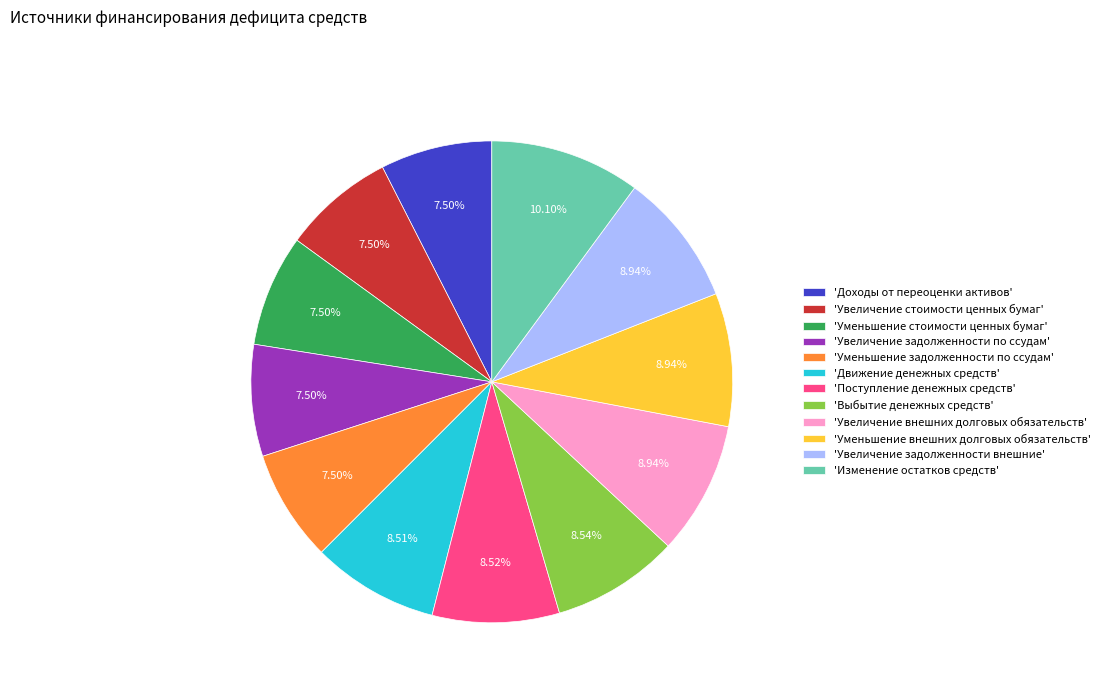

What is the ratio of the value at 'Уменьшение задолженности по ссудам' to the value at 'Поступление денежных средств'?

0.9